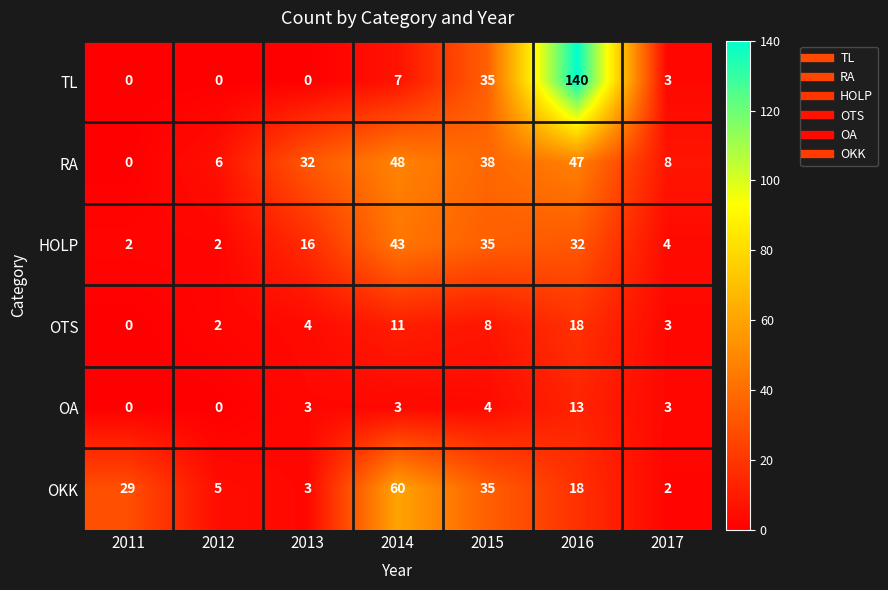

At which category is the sum across all series the highest?

2016